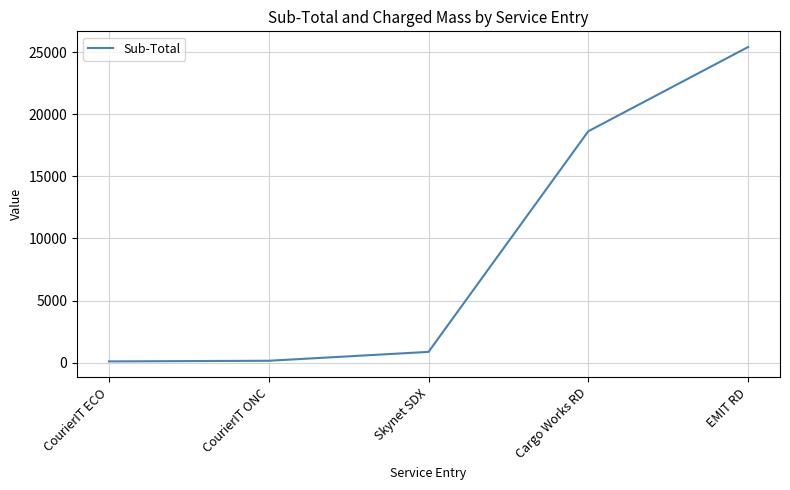

Count the number of data series in this chart.

1